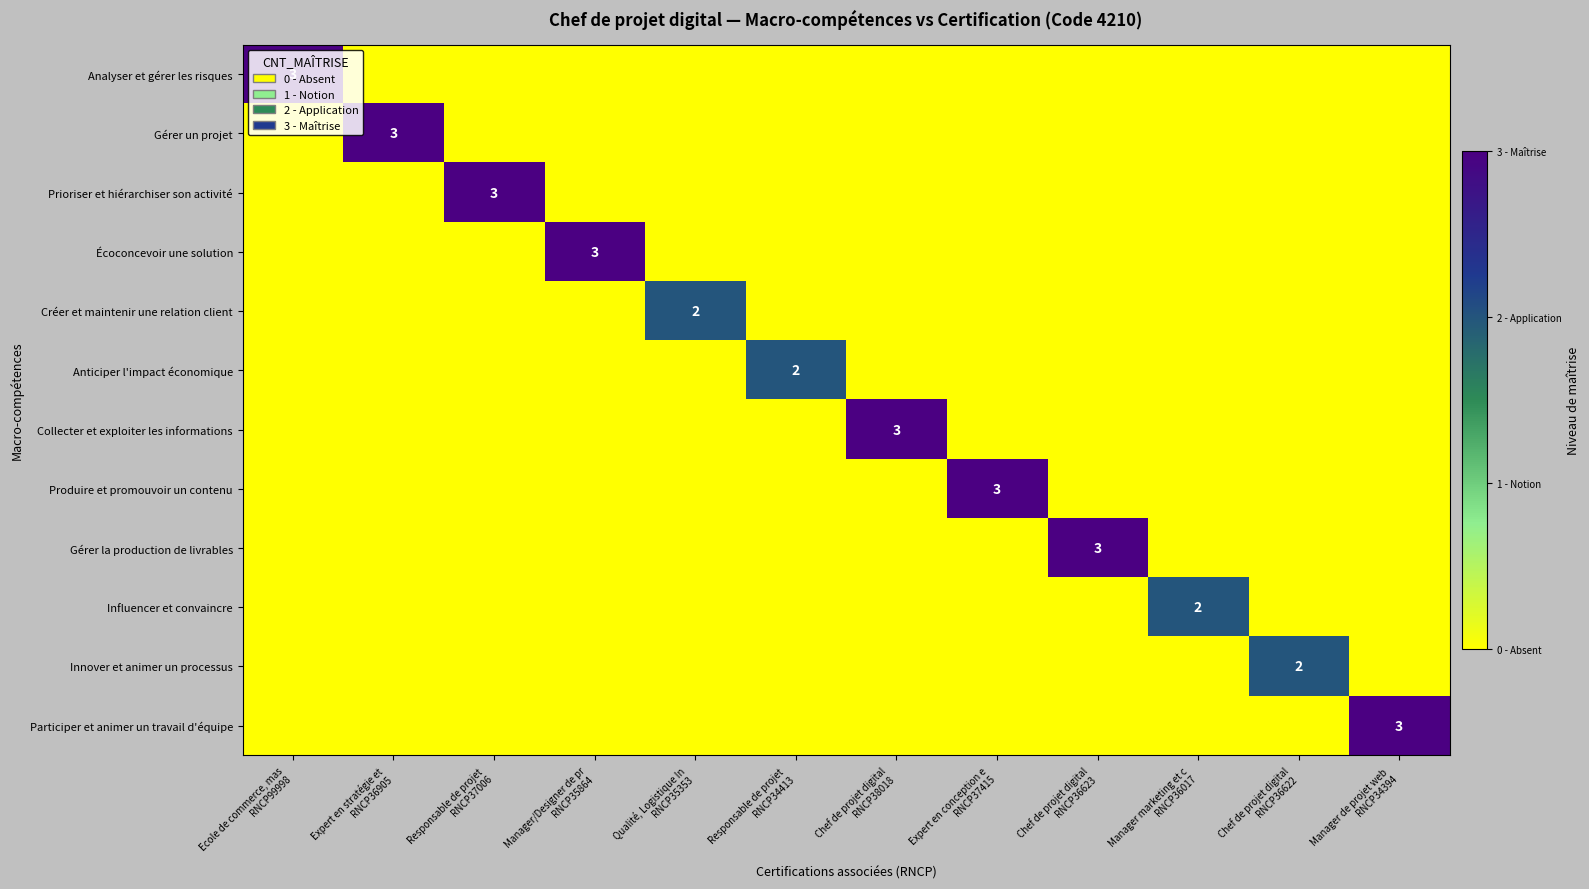

The Influencer et convaincre series shows 0 at Expert en stratégie et RNCP36905. True or false?

True